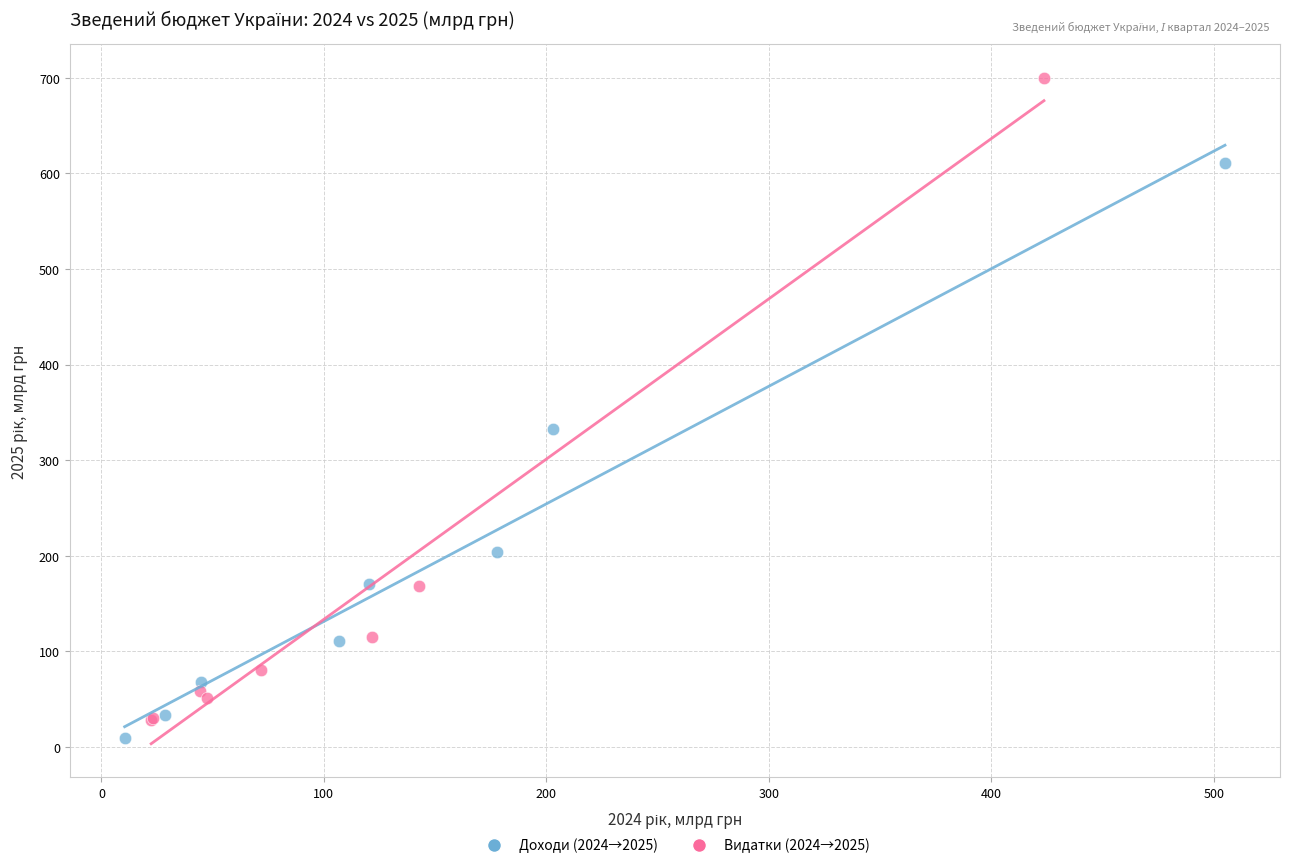

Which series has the largest Y range (max minus min)?

Видатки (2024→2025)